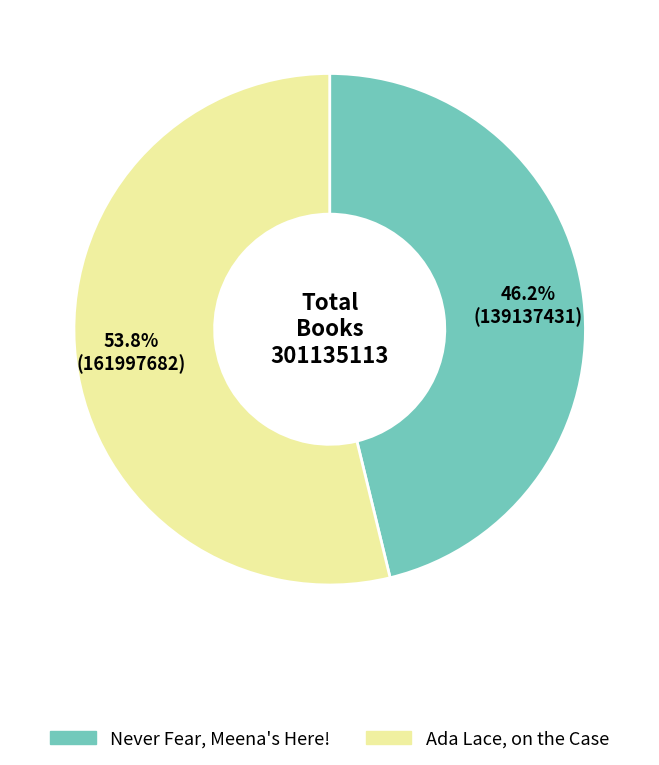

Is there any slice that represents more than half of the pie?

Yes